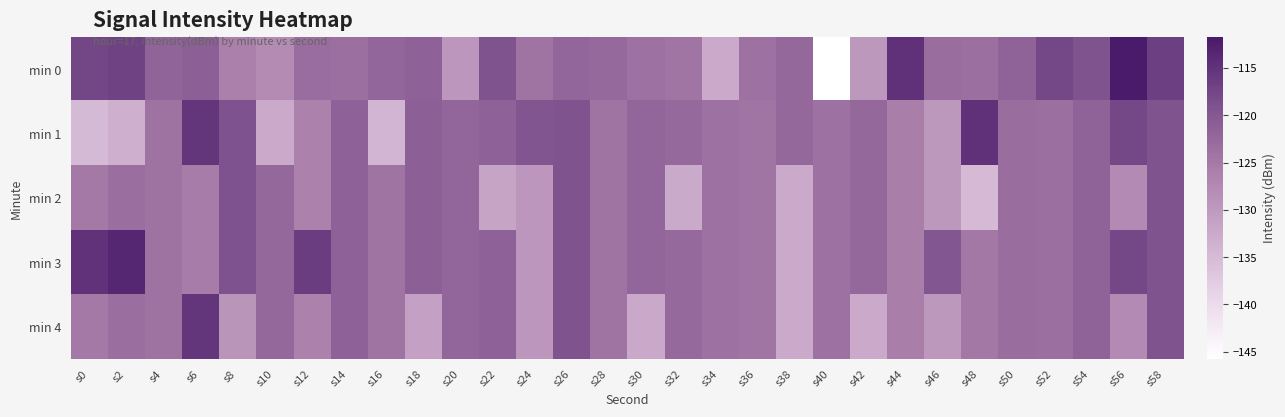

Reading left to right, list all the values displayed in this chart.

min 0: s0=-117.6	s2=-117.0	s4=-121.8	s6=-121.2	s8=-126.1	s10=-127.8	s12=-123.2	s14=-123.5	s16=-122.1	s18=-121.6	s20=-129.5	s22=-119.3	s24=-124.1	s26=-122.1	s28=-122.5	s30=-123.8	s32=-124.3	s34=-132.5	s36=-123.8	s38=-122.4	s40=-145.8	s42=-129.7	s44=-114.8	s46=-123.0	s48=-123.5	s50=-121.6	s52=-117.6	s54=-119.3	s56=-111.7	s58=-116.5
min 1: s0=-135.0	s2=-133.4	s4=-123.9	s6=-115.4	s8=-119.2	s10=-132.4	s12=-126.3	s14=-121.5	s16=-134.1	s18=-121.2	s20=-122.1	s22=-121.6	s24=-119.5	s26=-119.3	s28=-124.1	s30=-122.1	s32=-122.5	s34=-123.8	s36=-124.3	s38=-122.5	s40=-123.8	s42=-122.4	s44=-125.8	s46=-129.7	s48=-114.8	s50=-123.0	s52=-123.5	s54=-121.6	s56=-117.6	s58=-119.3
min 2: s0=-125.0	s2=-123.4	s4=-123.9	s6=-125.4	s8=-119.2	s10=-122.4	s12=-126.3	s14=-121.5	s16=-124.1	s18=-121.2	s20=-122.1	s22=-131.6	s24=-129.5	s26=-119.3	s28=-124.1	s30=-122.1	s32=-132.5	s34=-123.8	s36=-124.3	s38=-132.5	s40=-123.8	s42=-122.4	s44=-125.8	s46=-129.7	s48=-134.8	s50=-123.0	s52=-123.5	s54=-121.6	s56=-127.6	s58=-119.3
min 3: s0=-115.0	s2=-113.4	s4=-123.9	s6=-125.4	s8=-119.2	s10=-122.4	s12=-116.3	s14=-121.5	s16=-124.1	s18=-121.2	s20=-122.1	s22=-121.6	s24=-129.5	s26=-119.3	s28=-124.1	s30=-122.1	s32=-122.5	s34=-123.8	s36=-124.3	s38=-132.5	s40=-123.8	s42=-122.4	s44=-125.8	s46=-119.7	s48=-124.8	s50=-123.0	s52=-123.5	s54=-121.6	s56=-117.6	s58=-119.3
min 4: s0=-125.0	s2=-123.4	s4=-123.9	s6=-115.4	s8=-129.2	s10=-122.4	s12=-126.3	s14=-121.5	s16=-124.1	s18=-131.2	s20=-122.1	s22=-121.6	s24=-129.5	s26=-119.3	s28=-124.1	s30=-132.1	s32=-122.5	s34=-123.8	s36=-124.3	s38=-132.5	s40=-123.8	s42=-132.4	s44=-125.8	s46=-129.7	s48=-124.8	s50=-123.0	s52=-123.5	s54=-121.6	s56=-127.6	s58=-119.3